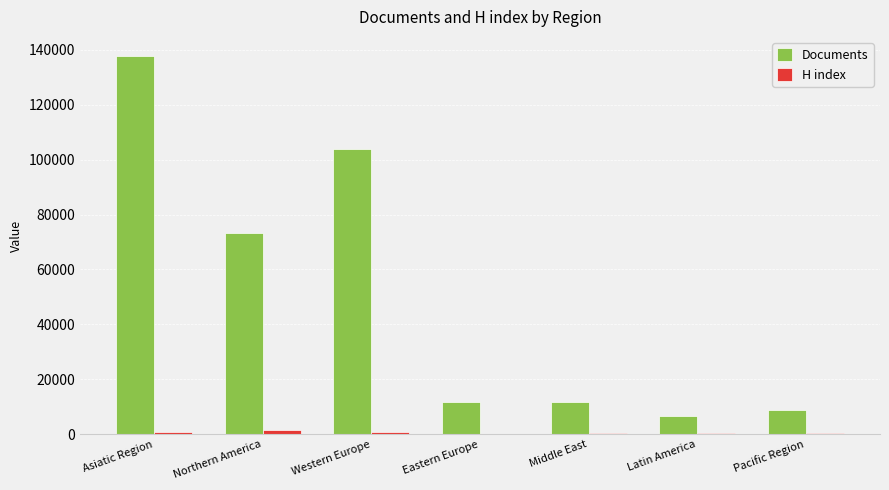

Count the number of categories in the chart.

7